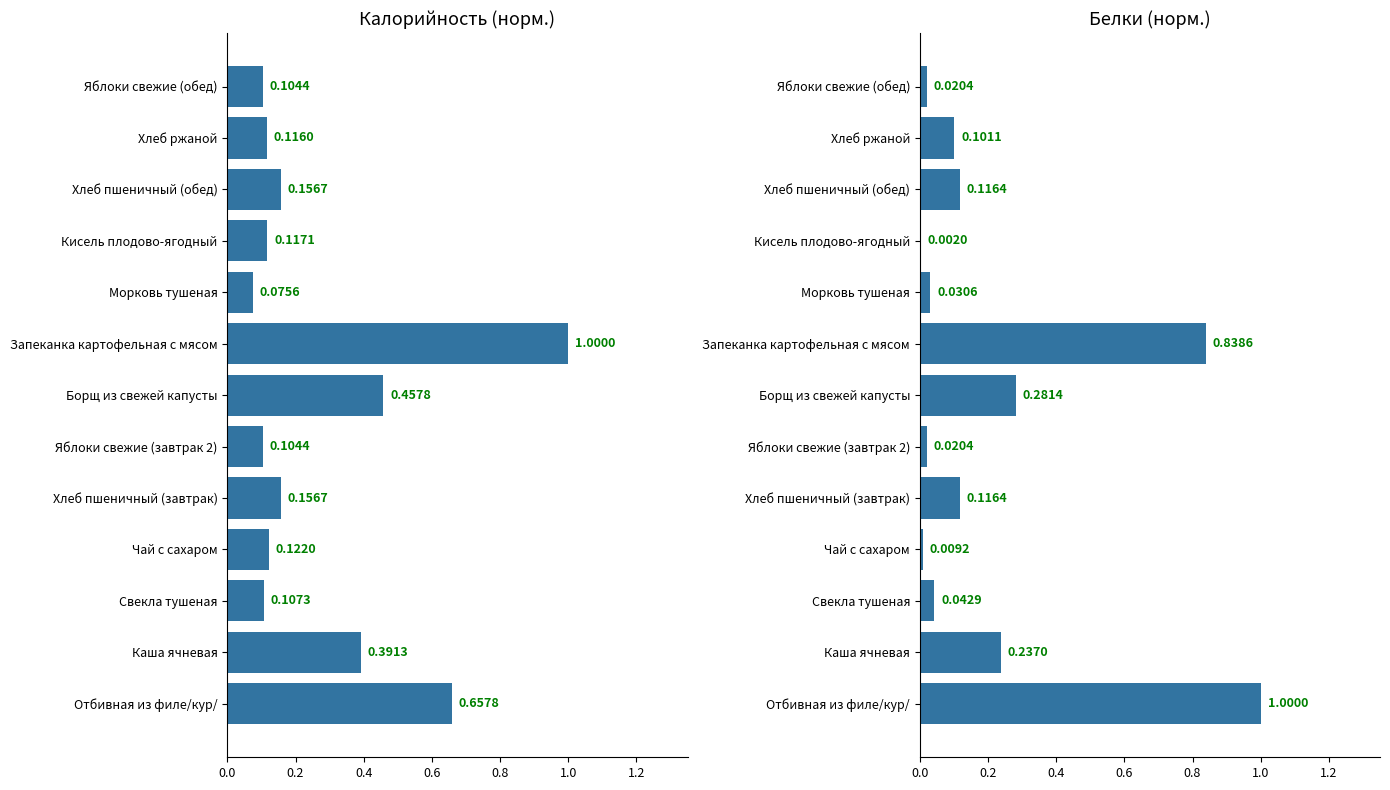

Rank the series at Чай с сахаром from highest to lowest value.

Калорийность (норм.), Белки (норм.)